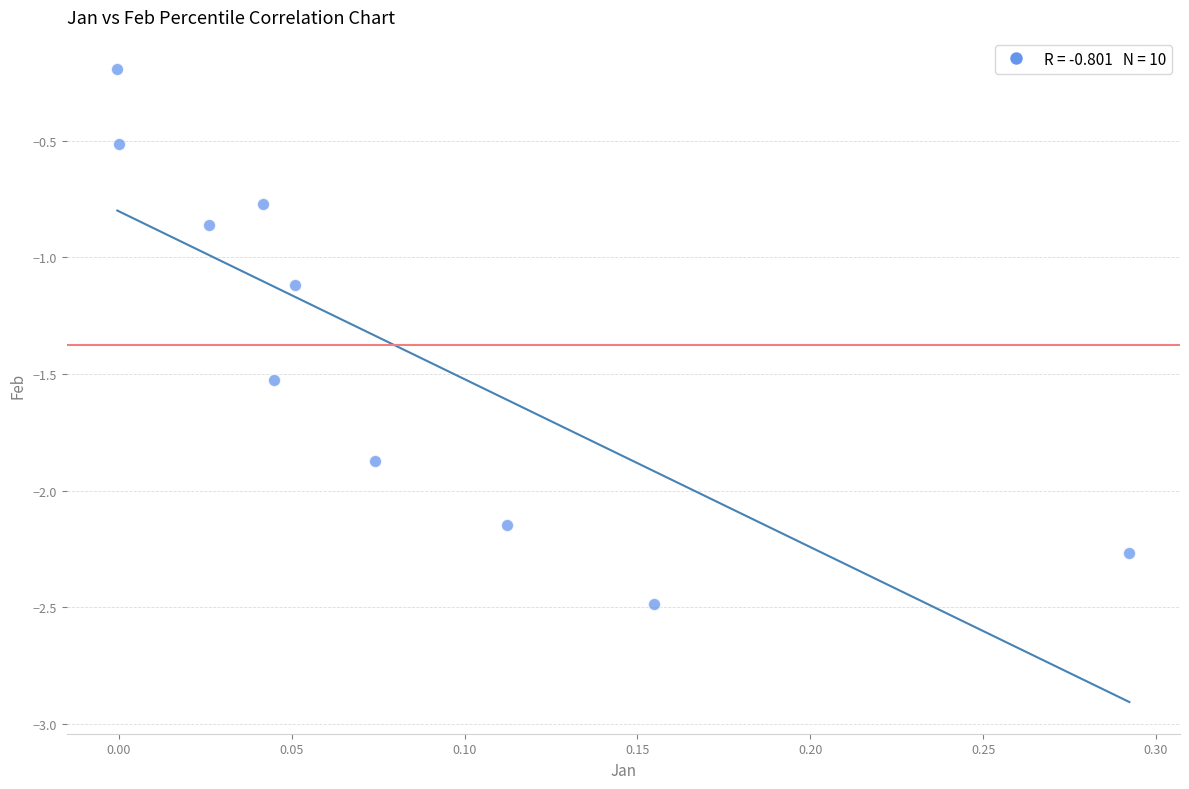

What is the range of Y values (max minus min)?

2.3